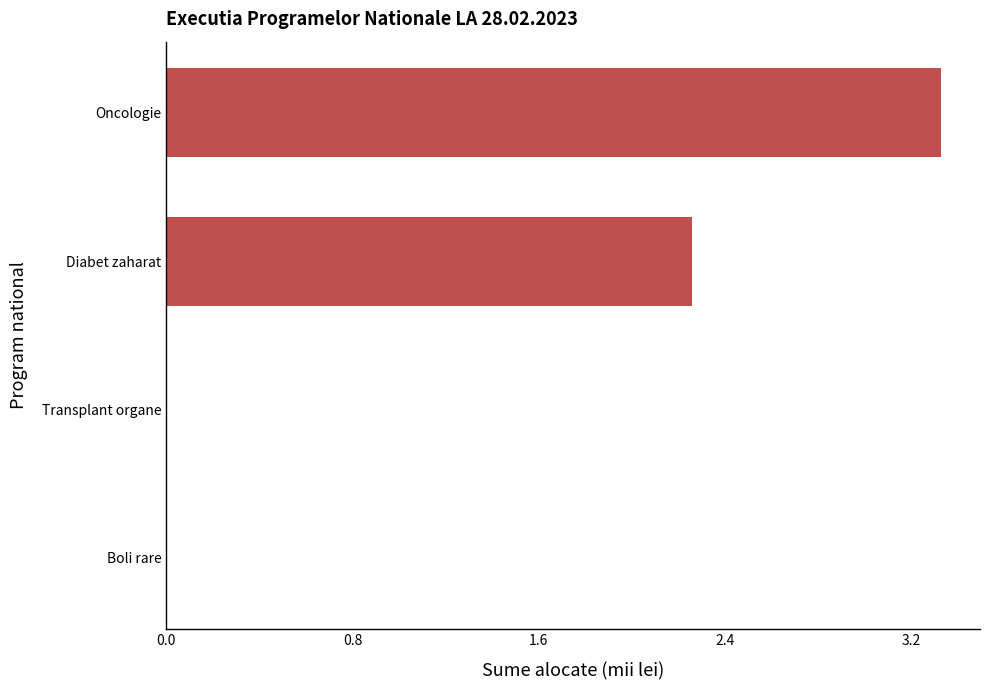

What is the average value?

1.4